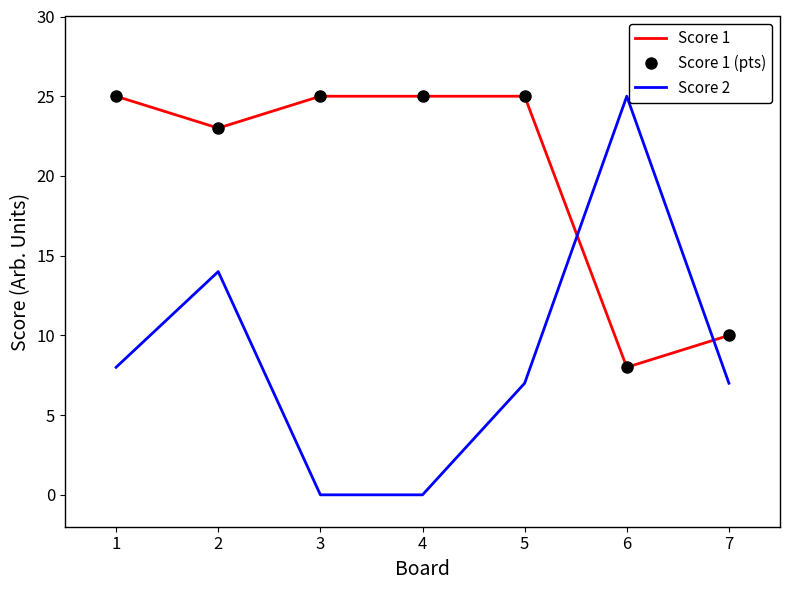

What is the sum of all Score 1 (pts) values?

141